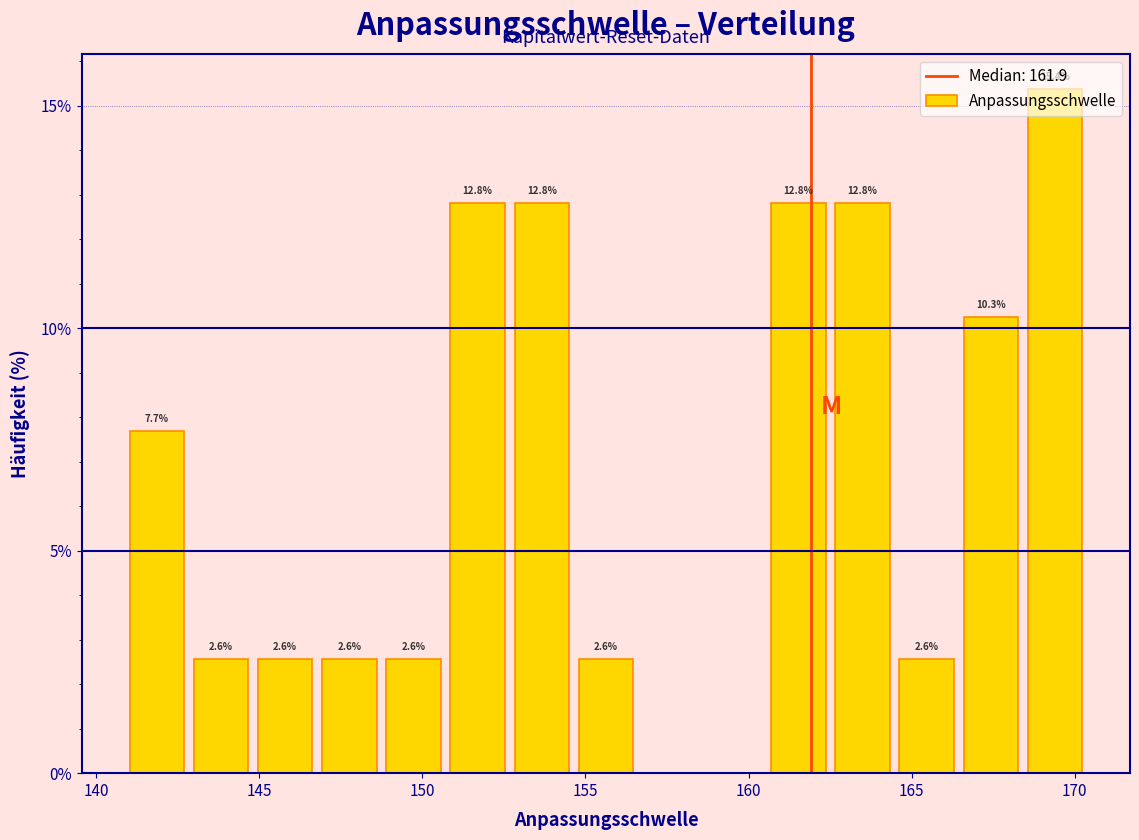

Read against the x-axis, roughly where is the centre of the tallest bar?

169.5